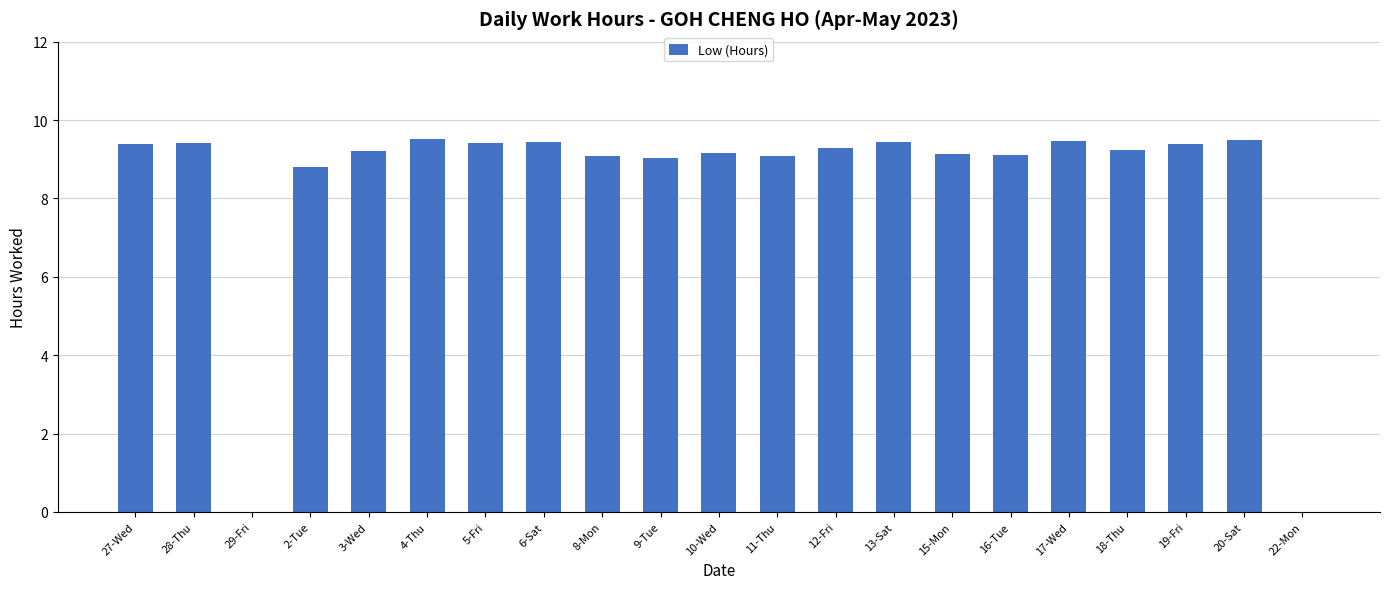

What is the sum of all values?

176.0